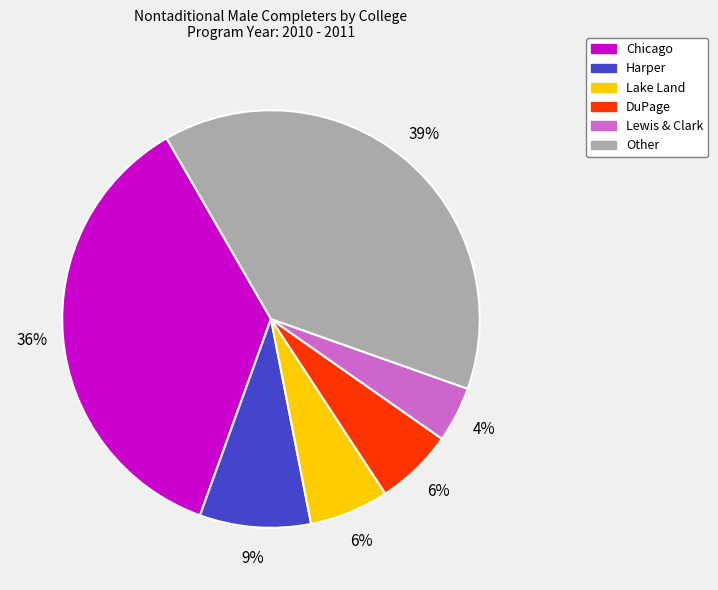

Is there any slice that represents more than half of the pie?

No